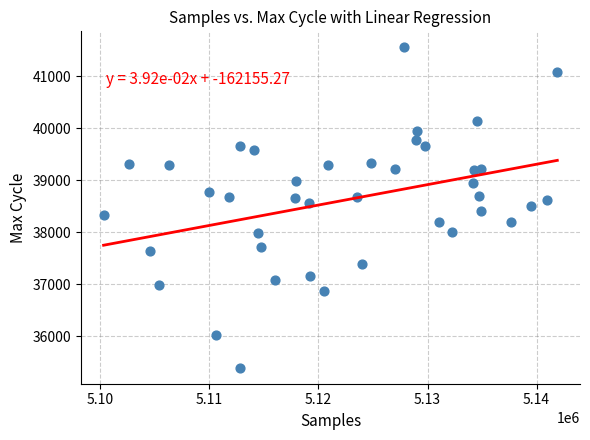

What is the range of Y values (max minus min)?

6157